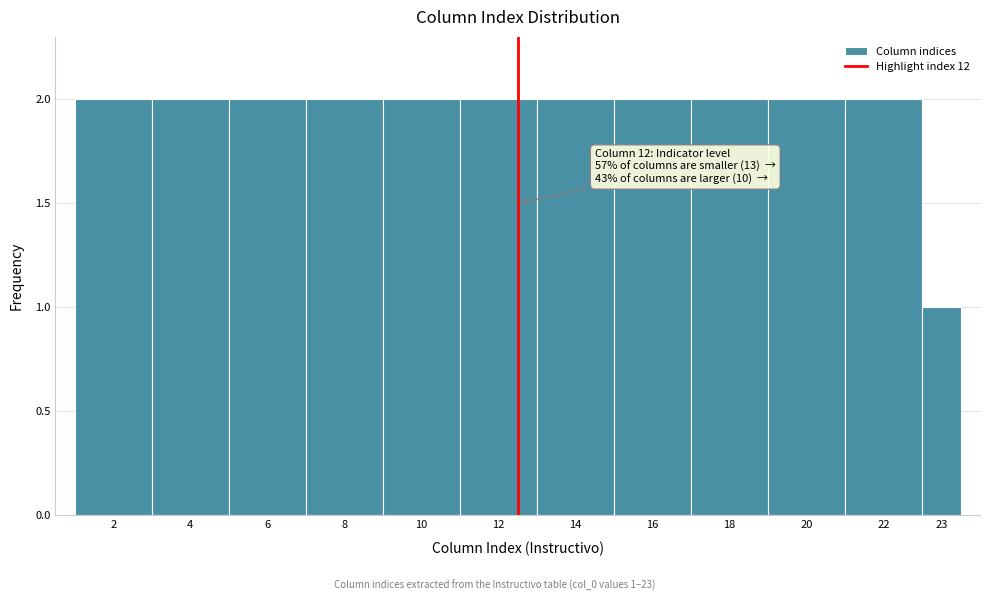

Reading left to right, what are all the values shown in this chart?

2=2	4=2	6=2	8=2	10=2	12=2	14=2	16=2	18=2	20=2	22=2	23=1